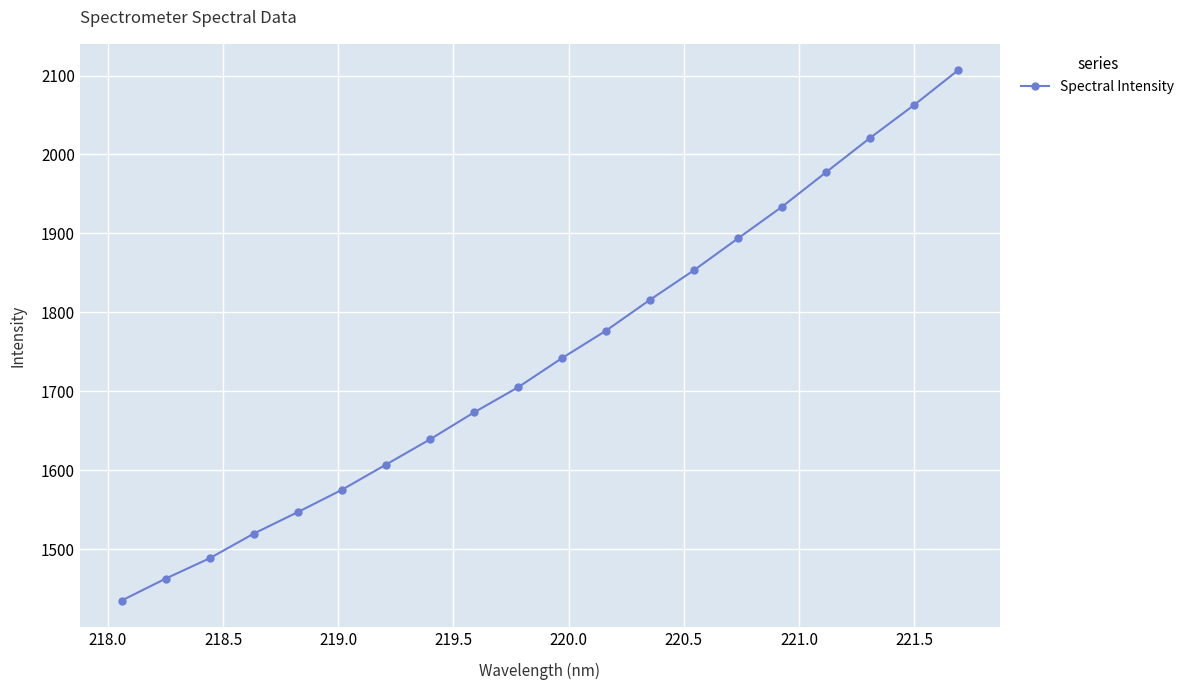

What is the greatest value displayed?

2106.6